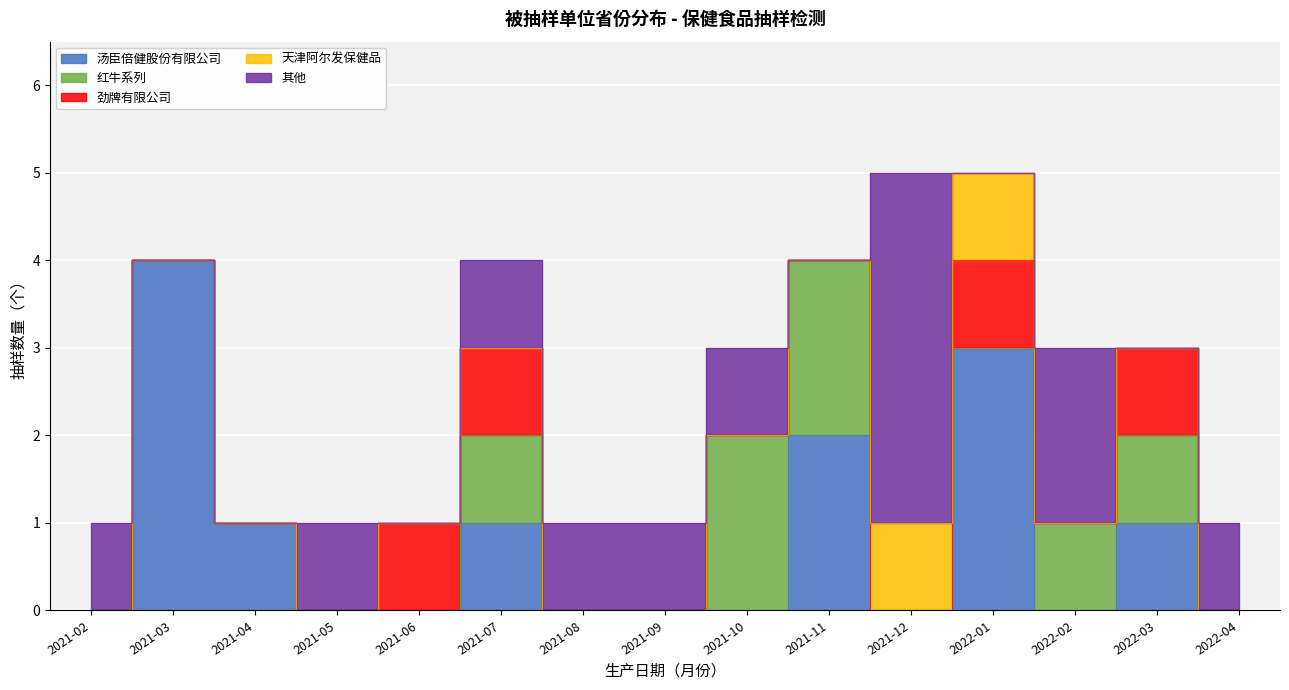

How many lines are shown in the chart?

5